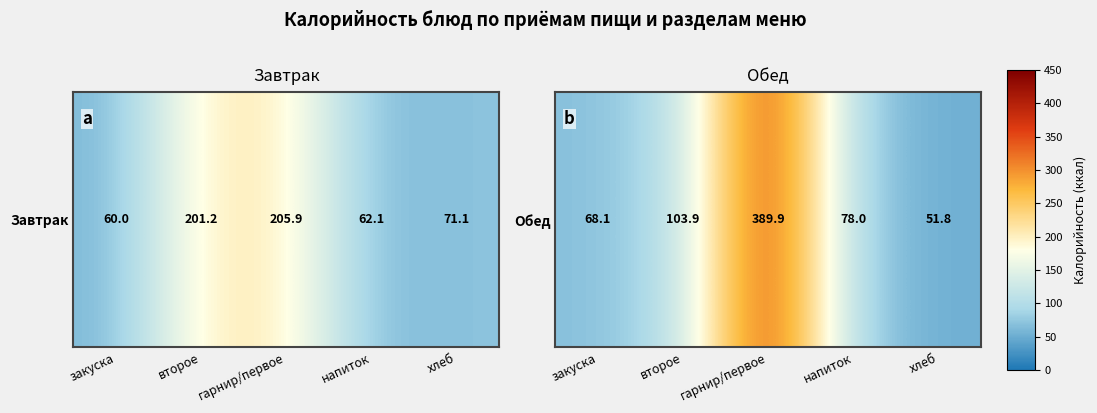

What is the maximum value shown in the chart?

389.9